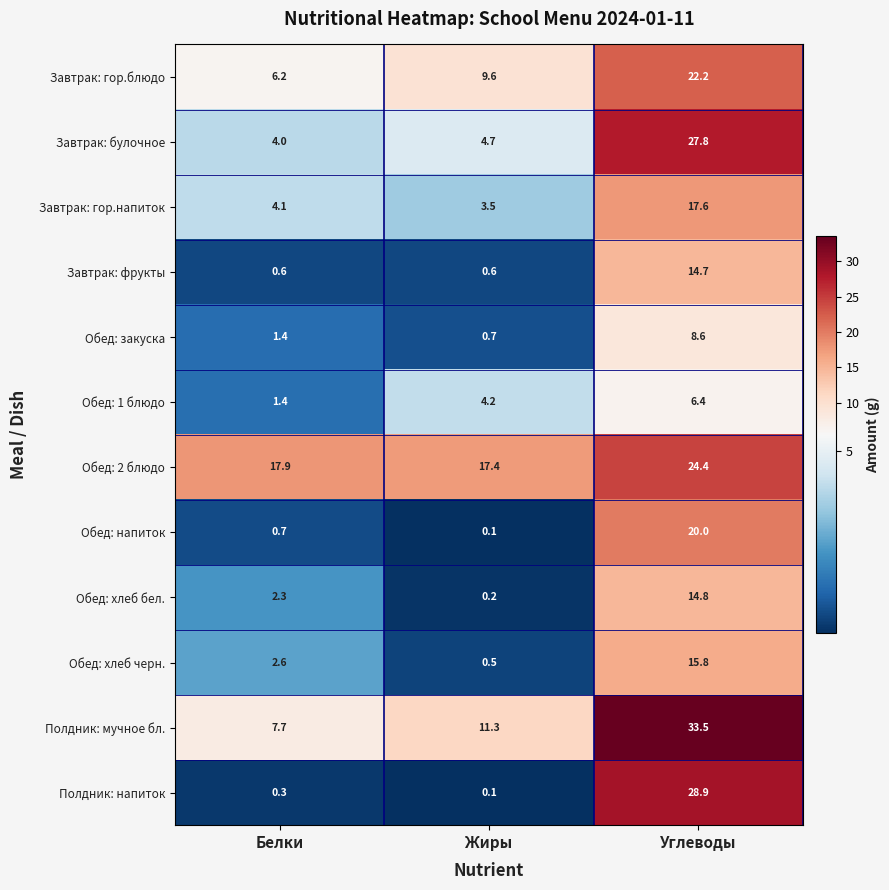

Which label corresponds to the largest value in the chart?

Углеводы